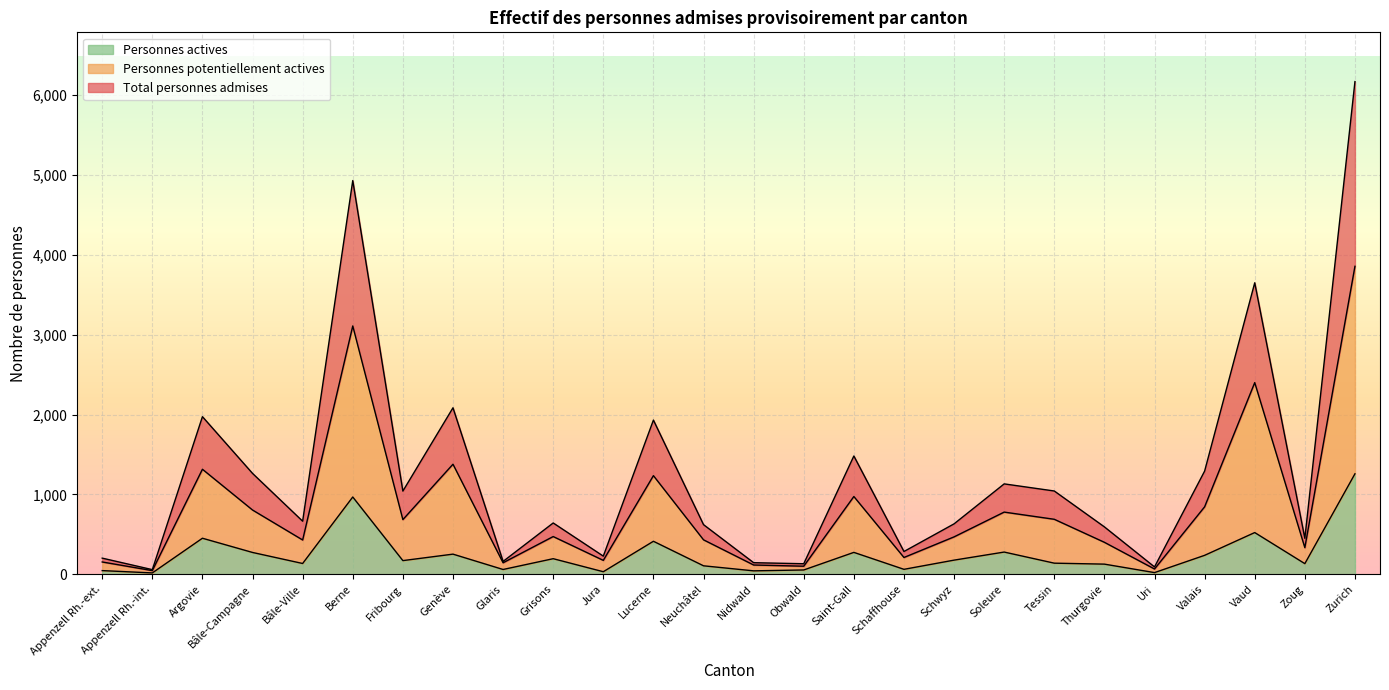

Where does the Total personnes admises series first go above 665?

Argovie